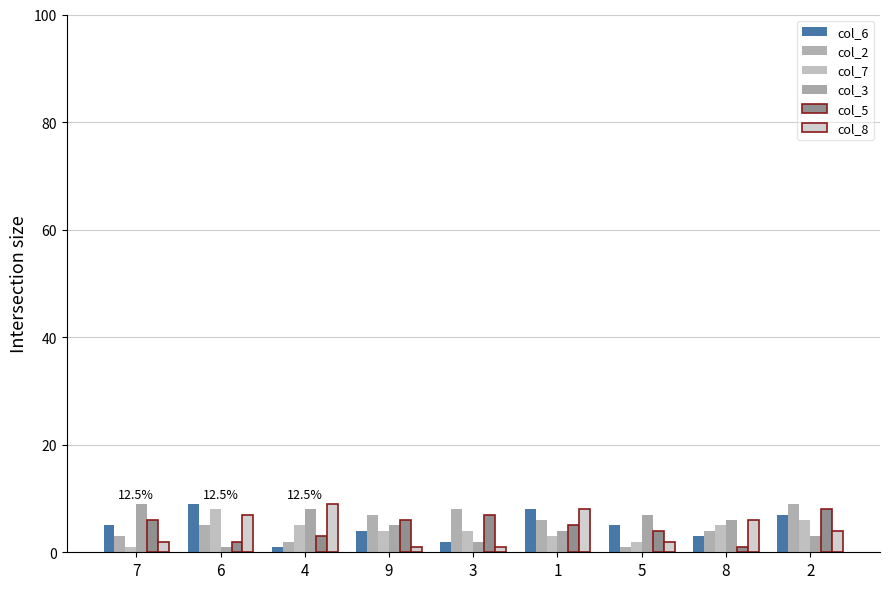

Count the col_7 values in the range 3 to 5.

5